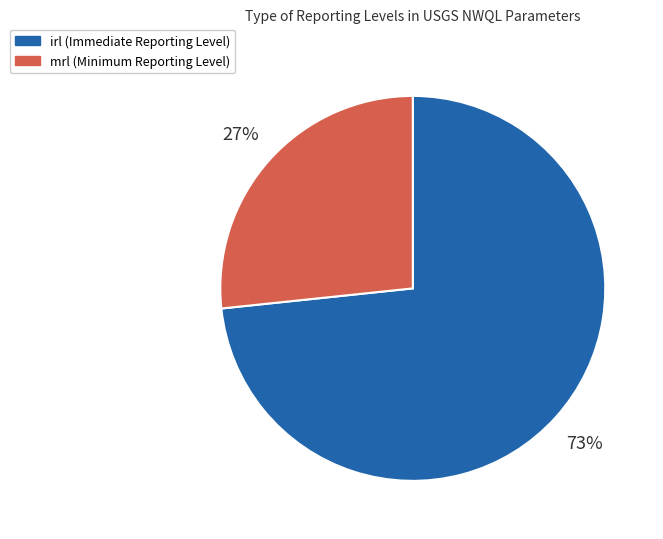

The irl slice represents 63% of the pie. True or false?

False